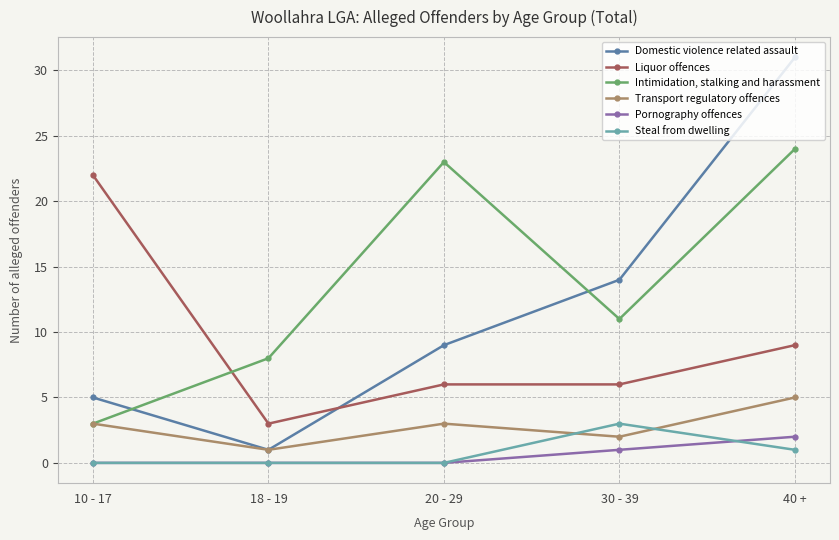

Where is Pornography offences nearest to the value 1?

30 - 39